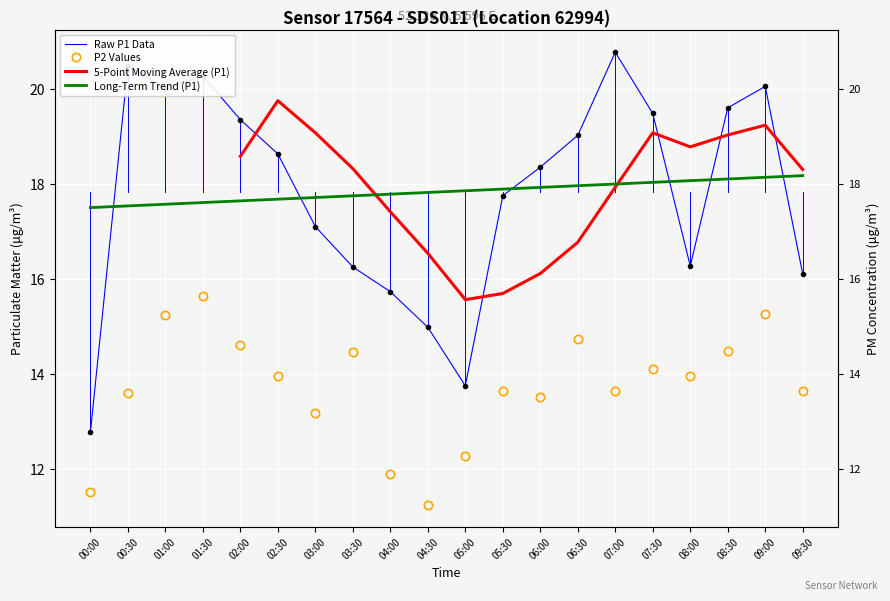

What is the maximum value shown in the chart?

20.8